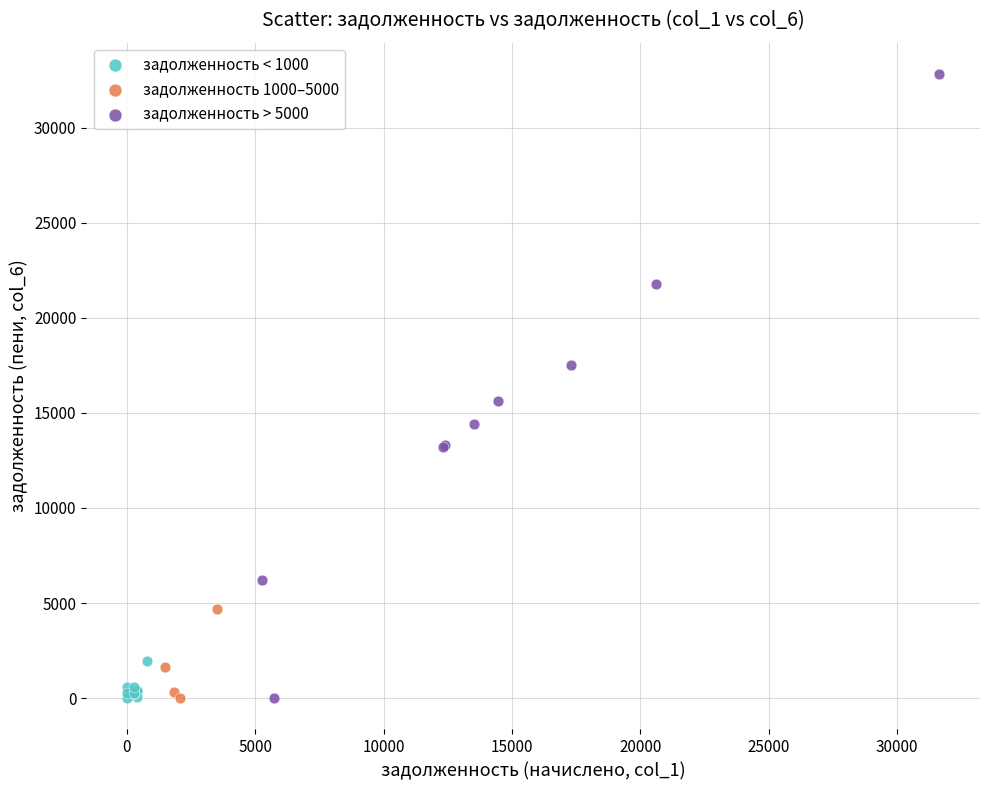

Which series has the largest Y range (max minus min)?

задолженность > 5000